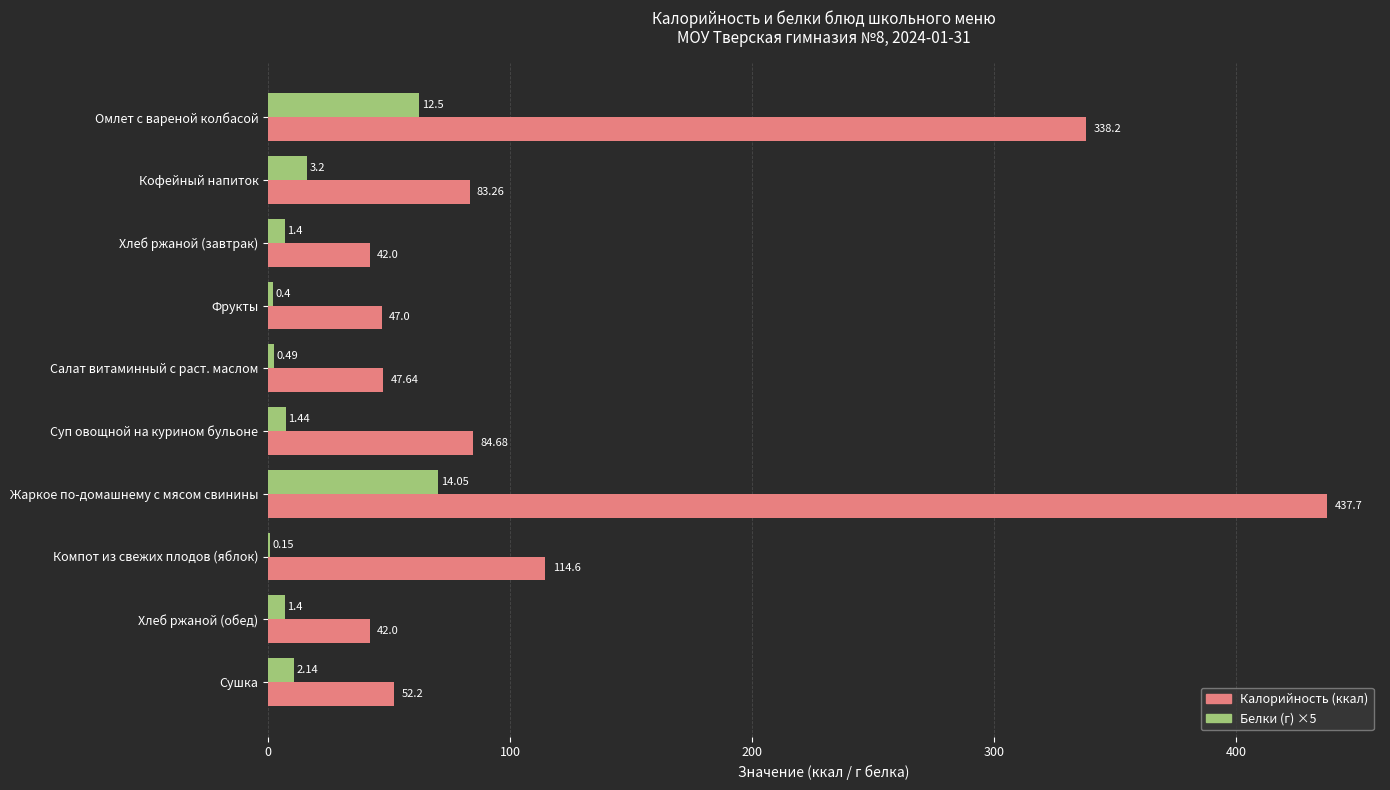

At which category does the chart reach its peak across all series?

Жаркое по-домашнему с мясом свинины